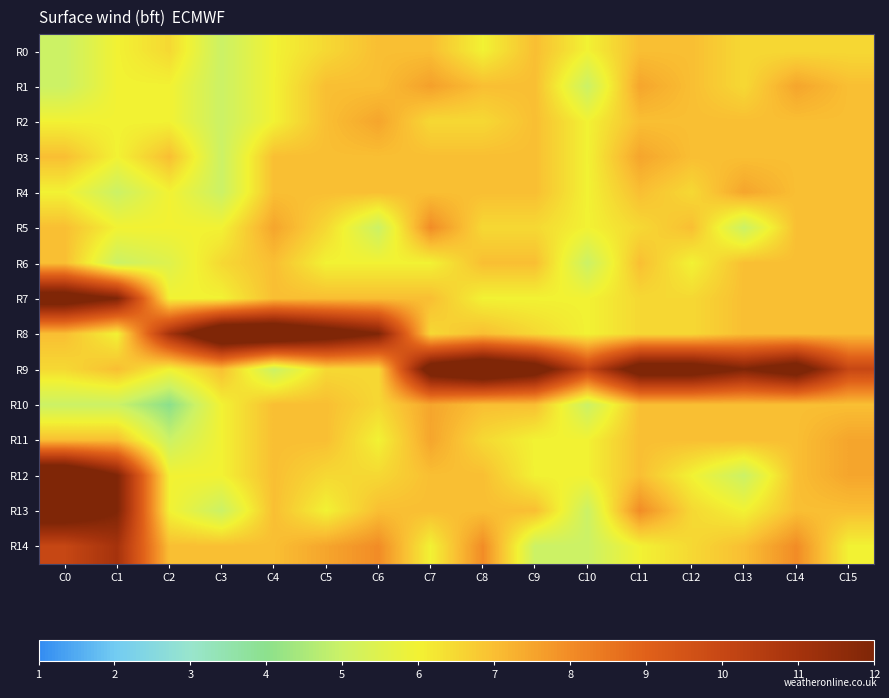

Reading left to right, extract all data points from this chart.

R0: C0=5.0	C1=6.0	C2=6.5	C3=5.0	C4=6.0	C5=6.5	C6=7.0	C7=7.0	C8=6.0	C9=7.0	C10=6.0	C11=7.0	C12=7.0	C13=6.5	C14=6.5	C15=6.5
R1: C0=5.0	C1=6.0	C2=6.0	C3=5.0	C4=6.0	C5=7.0	C6=7.0	C7=7.6	C8=7.0	C9=7.0	C10=5.0	C11=7.5	C12=7.0	C13=6.5	C14=7.5	C15=7.0
R2: C0=6.0	C1=6.0	C2=6.0	C3=5.0	C4=6.0	C5=7.0	C6=7.5	C7=6.5	C8=6.5	C9=7.0	C10=6.0	C11=7.0	C12=7.0	C13=7.0	C14=7.0	C15=7.0
R3: C0=7.0	C1=6.0	C2=7.0	C3=5.0	C4=7.0	C5=7.0	C6=7.0	C7=7.0	C8=7.0	C9=7.0	C10=6.0	C11=7.5	C12=7.0	C13=7.0	C14=7.0	C15=7.0
R4: C0=6.0	C1=5.0	C2=6.0	C3=5.0	C4=7.0	C5=7.0	C6=7.0	C7=7.0	C8=7.0	C9=7.0	C10=6.0	C11=7.0	C12=6.5	C13=7.5	C14=7.0	C15=7.0
R5: C0=7.0	C1=6.0	C2=6.0	C3=6.0	C4=7.5	C5=6.5	C6=5.0	C7=8.0	C8=6.5	C9=6.5	C10=6.0	C11=6.5	C12=7.0	C13=5.0	C14=7.0	C15=7.0
R6: C0=7.0	C1=5.0	C2=5.5	C3=6.5	C4=7.0	C5=6.0	C6=6.0	C7=6.0	C8=7.0	C9=7.0	C10=5.0	C11=7.0	C12=6.0	C13=7.0	C14=7.0	C15=7.0
R7: C0=13.0	C1=12.0	C2=6.0	C3=6.0	C4=7.0	C5=7.0	C6=7.0	C7=7.0	C8=6.0	C9=6.0	C10=6.0	C11=6.5	C12=6.5	C13=7.0	C14=7.0	C15=7.0
R8: C0=7.0	C1=6.0	C2=11.0	C3=14.0	C4=14.0	C5=13.0	C6=12.0	C7=6.5	C8=7.0	C9=6.5	C10=6.0	C11=6.5	C12=6.5	C13=7.0	C14=7.0	C15=7.0
R9: C0=6.5	C1=7.0	C2=6.0	C3=7.0	C4=5.0	C5=6.5	C6=6.5	C7=13.0	C8=14.0	C9=13.0	C10=10.0	C11=13.0	C12=13.0	C13=12.0	C14=13.0	C15=10.0
R10: C0=5.0	C1=5.0	C2=4.0	C3=6.0	C4=7.0	C5=7.0	C6=6.5	C7=7.5	C8=7.0	C9=7.0	C10=5.0	C11=7.0	C12=7.0	C13=7.0	C14=7.0	C15=7.0
R11: C0=7.0	C1=7.0	C2=5.0	C3=6.0	C4=7.0	C5=7.0	C6=6.0	C7=7.5	C8=6.5	C9=6.0	C10=6.0	C11=7.0	C12=7.0	C13=7.0	C14=7.0	C15=7.5
R12: C0=14.0	C1=12.0	C2=6.0	C3=6.0	C4=7.0	C5=6.5	C6=6.5	C7=7.0	C8=7.0	C9=6.0	C10=6.0	C11=7.0	C12=6.0	C13=5.0	C14=7.0	C15=7.5
R13: C0=13.0	C1=12.0	C2=6.0	C3=5.0	C4=7.0	C5=6.0	C6=7.0	C7=7.0	C8=7.0	C9=7.0	C10=5.0	C11=8.0	C12=6.5	C13=6.0	C14=7.0	C15=7.0
R14: C0=10.0	C1=11.0	C2=7.0	C3=7.0	C4=7.0	C5=7.5	C6=8.0	C7=6.0	C8=8.0	C9=5.0	C10=5.0	C11=6.0	C12=6.5	C13=7.0	C14=8.0	C15=6.0